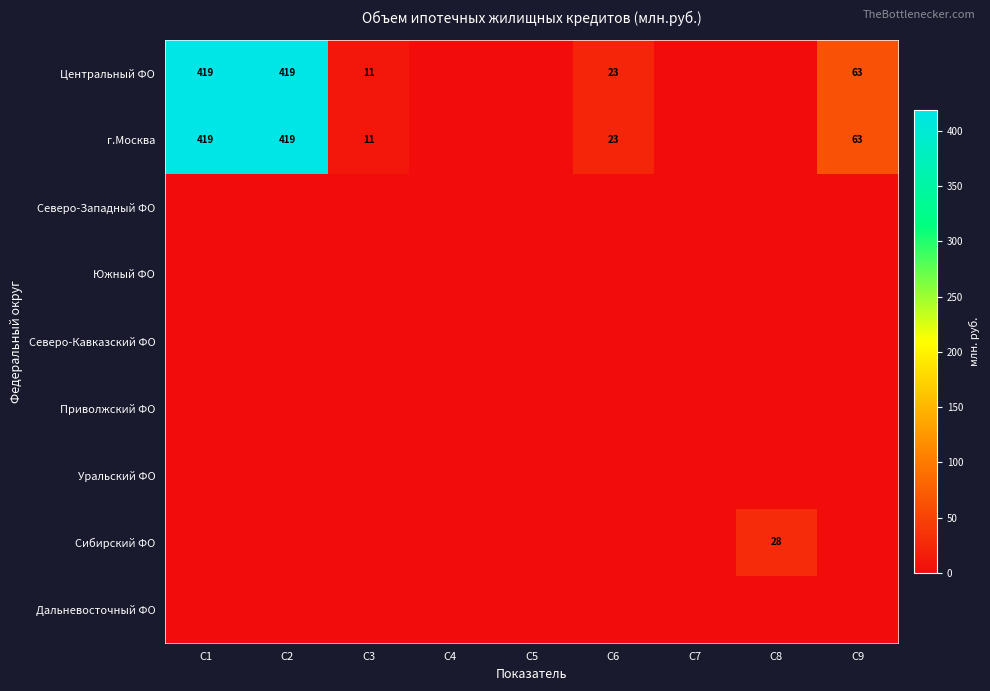

The Центральный ФО series shows 10 at C6. True or false?

False